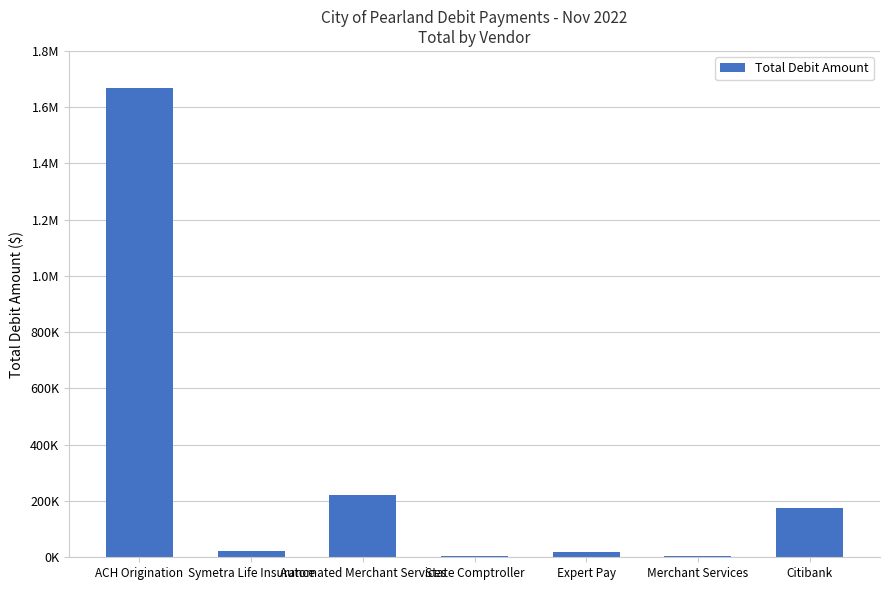

What is the label of the 5th bar from the right?

Automated Merchant Services